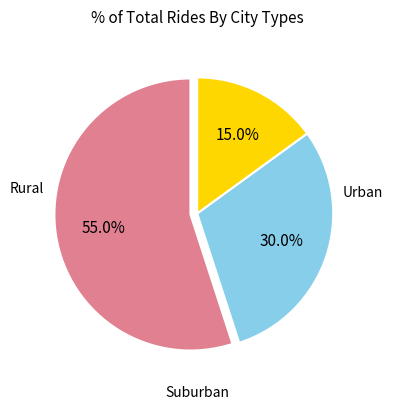

Is there any slice that represents more than half of the pie?

Yes